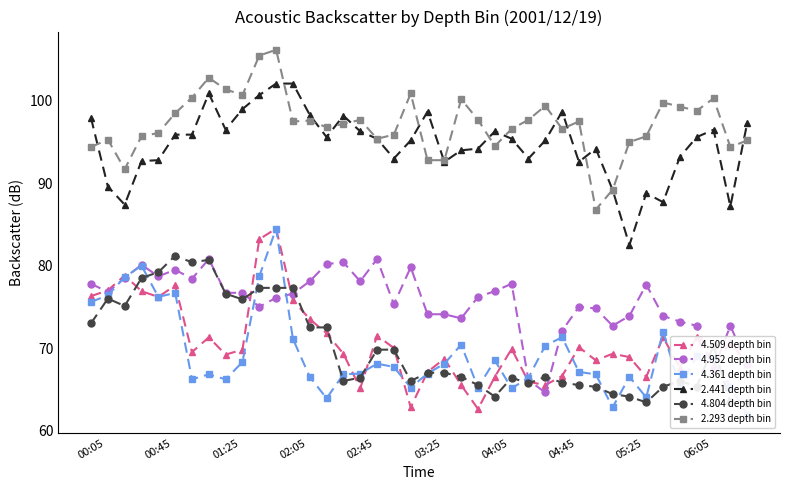

True or false: 2.293 depth bin has more than 2 points higher than both neighbors.

True